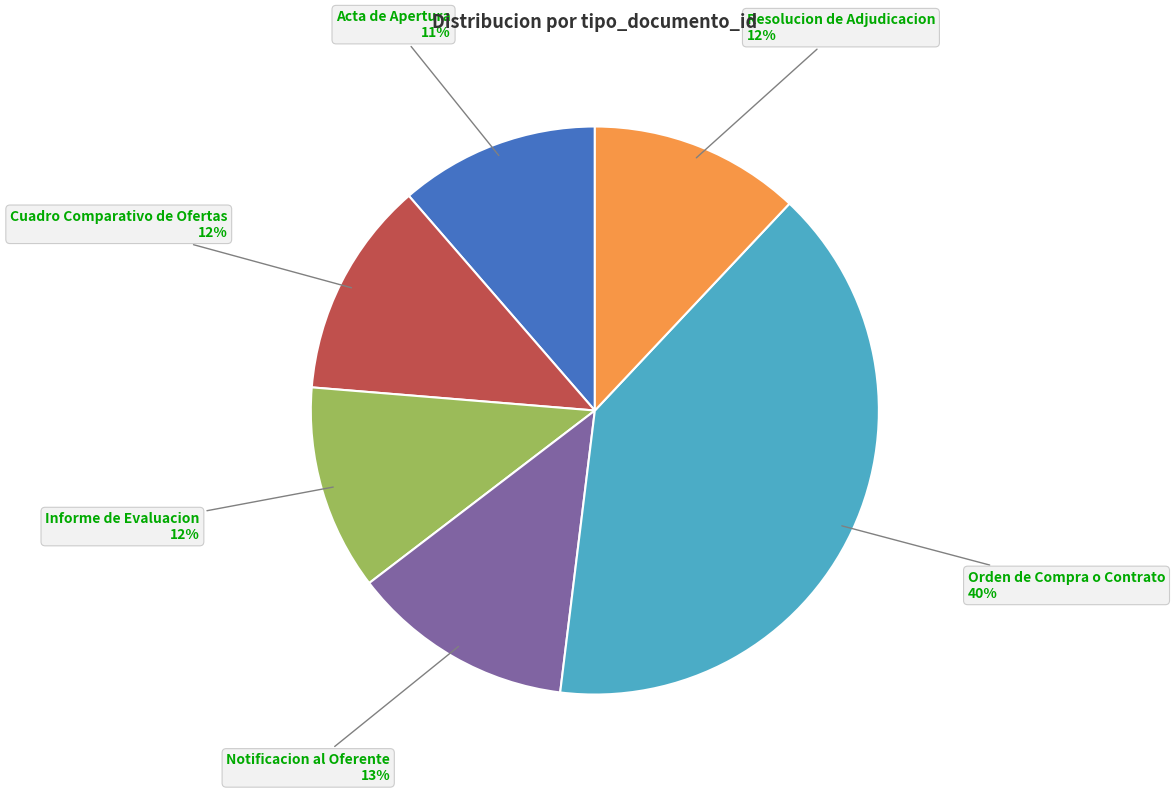

To the nearest percent, what is the average slice percentage?

17%